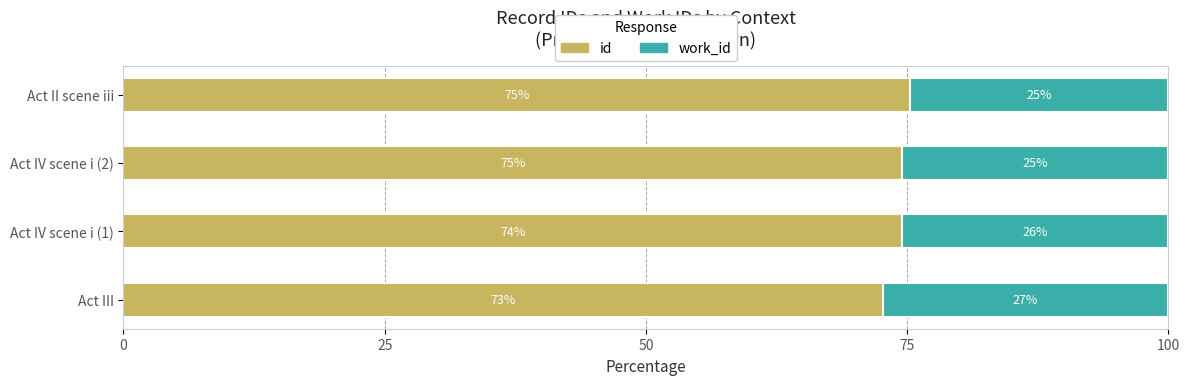

What are all the series names shown in the legend?

id, work_id